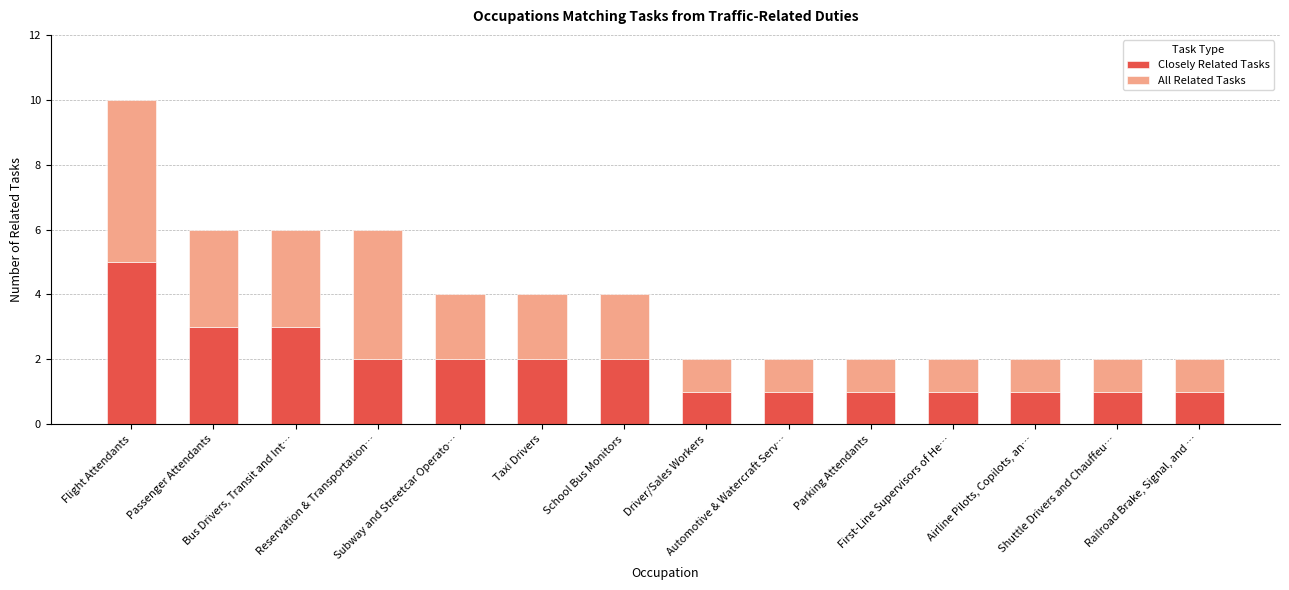

What is the total value across all series at Subway and Streetcar Operato…?

4